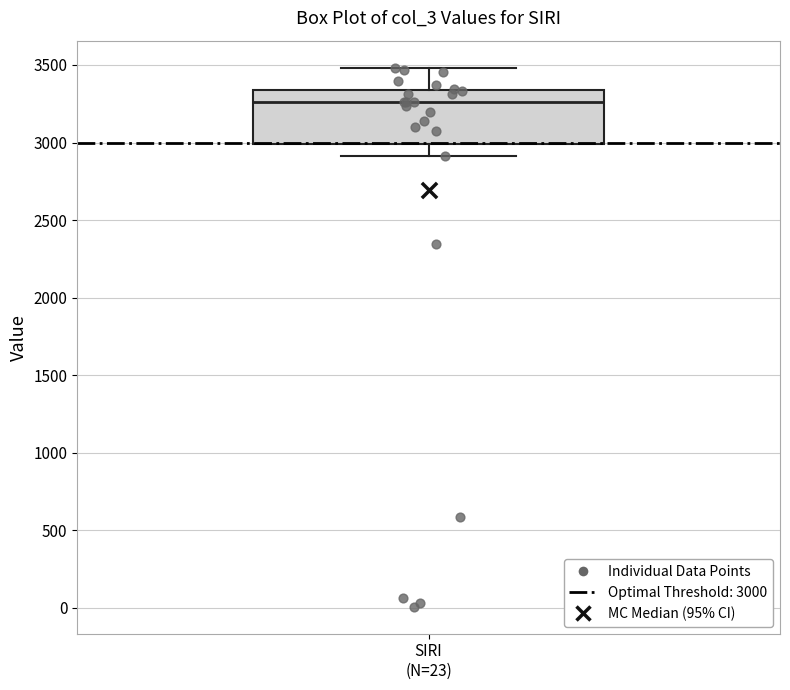

Where does the lower whisker of the box for SIRI (N=23) end on the y-axis? The values are not printed on the chart, so give them approximately, as read against the axis.

2900